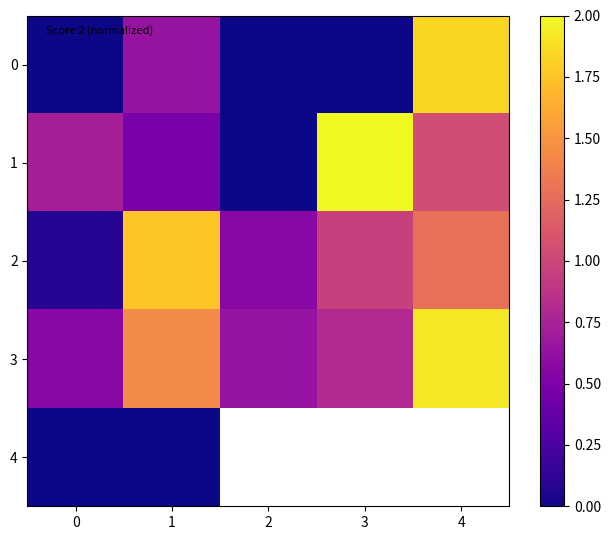

The 0 series shows 0.6 at 1. True or false?

True